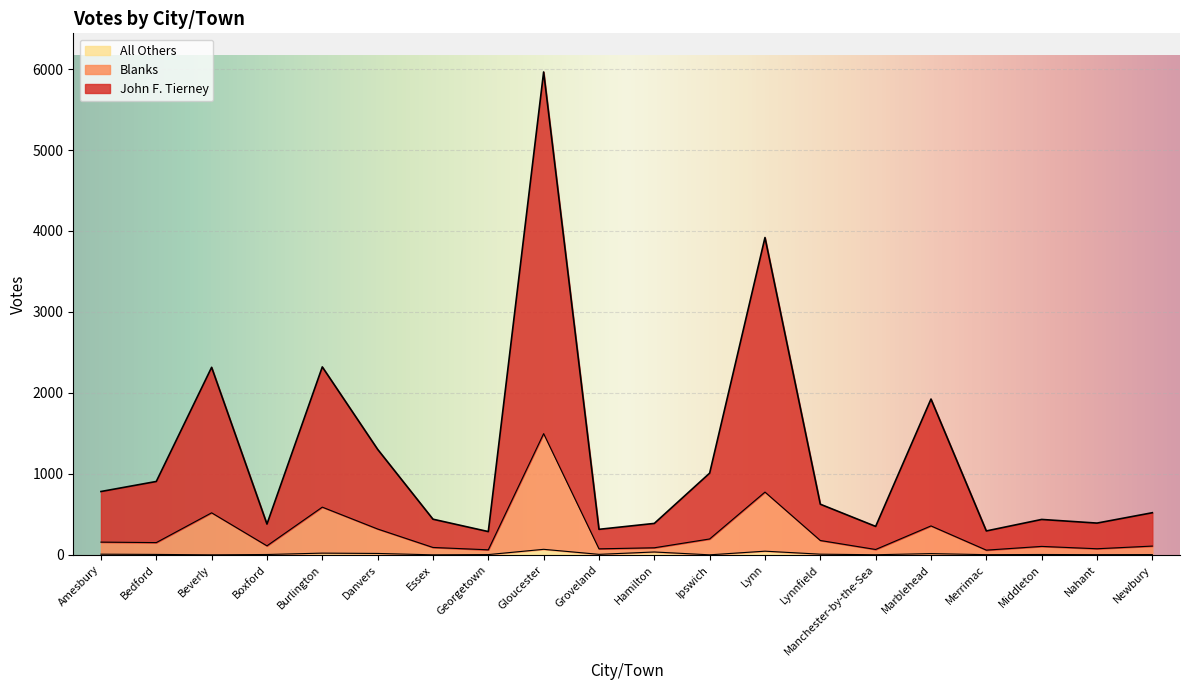

In All Others, how many points are higher than both neighbors (excluding endpoints)?

6